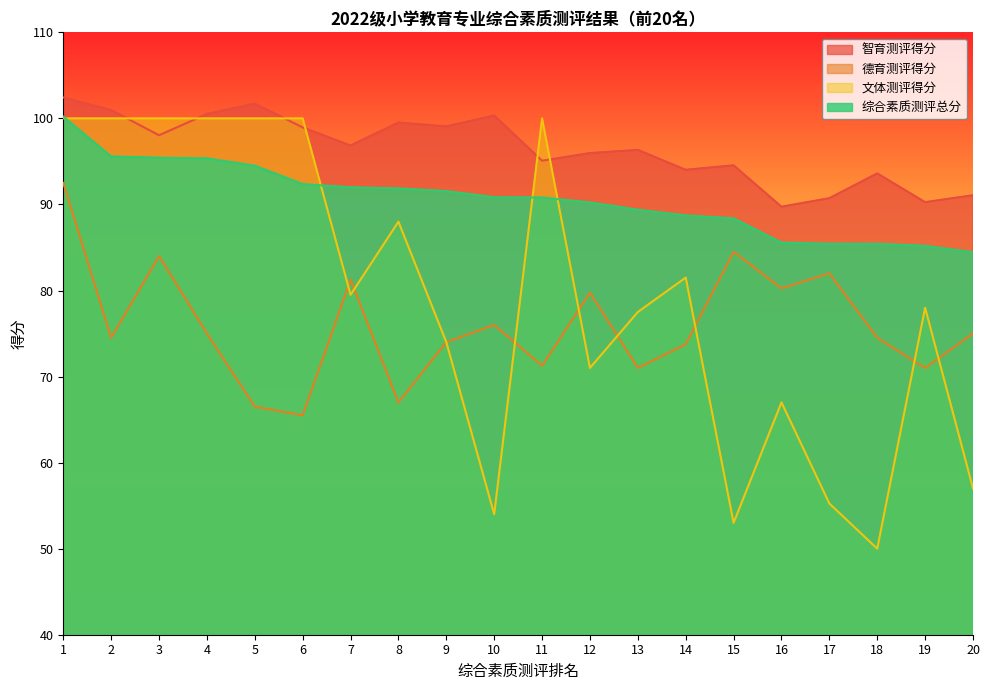

Which label corresponds to the smallest value in the chart?

18